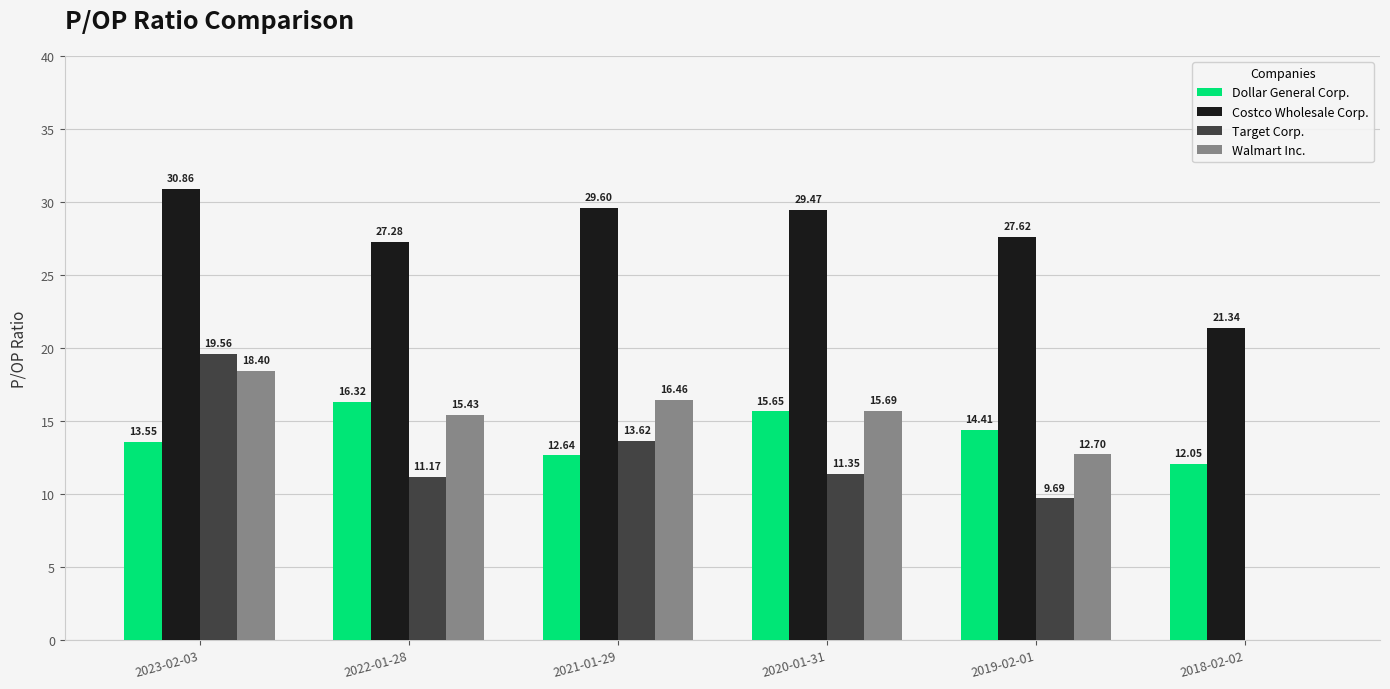

What is the sum of all Walmart Inc. values?

78.7